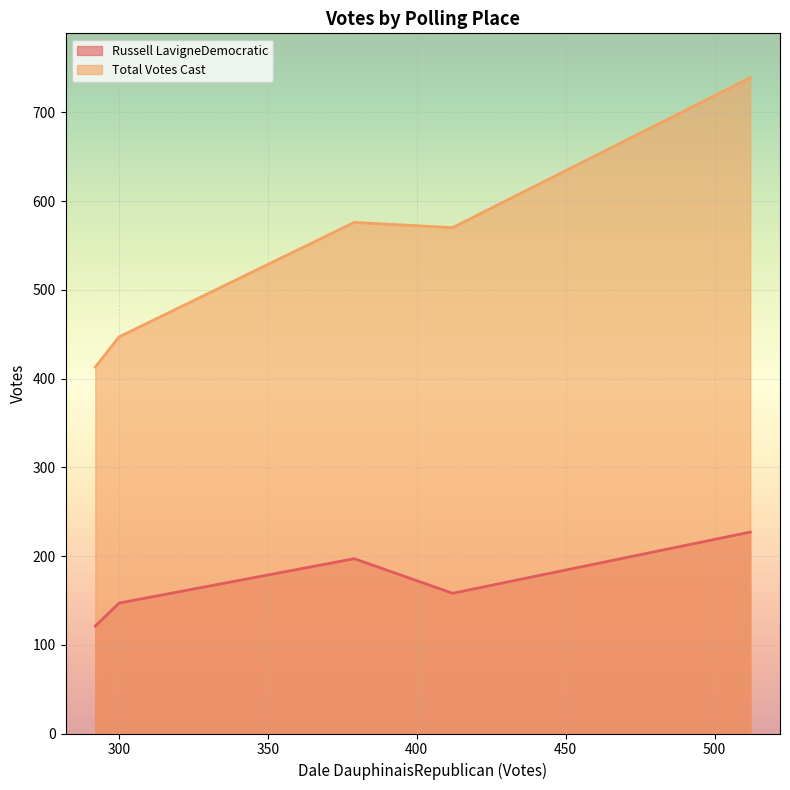

What is the value of the Russell LavigneDemocratic point at the 4th from the left?

158